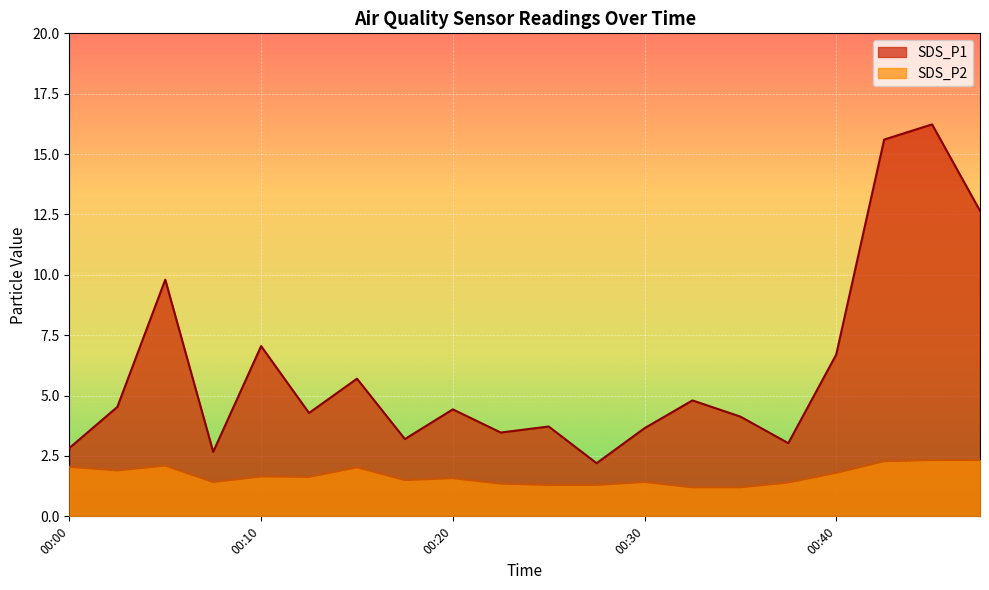

True or false: SDS_P2 and SDS_P1 intersect in this chart.

False